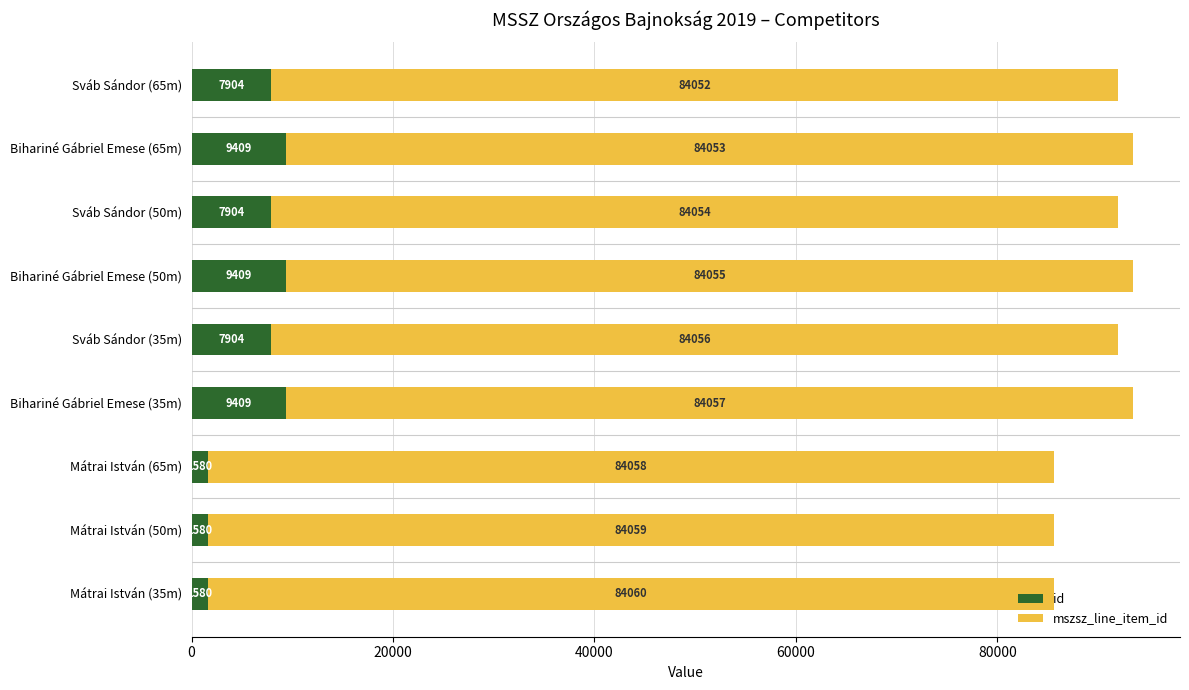

What is the maximum value for id?

9409